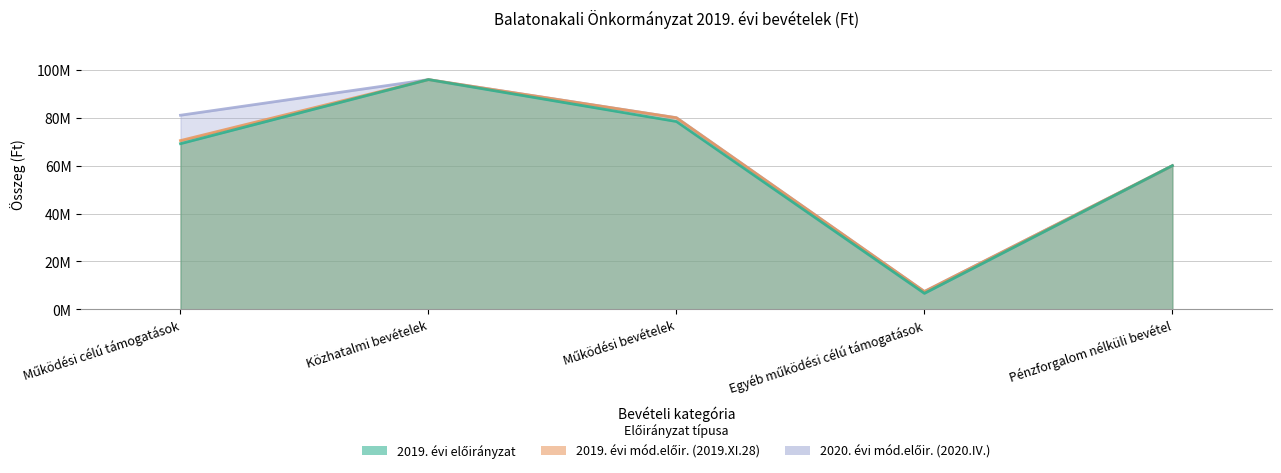

How many 2019. évi előirányzat values are between 60031463 and 78494085?

3